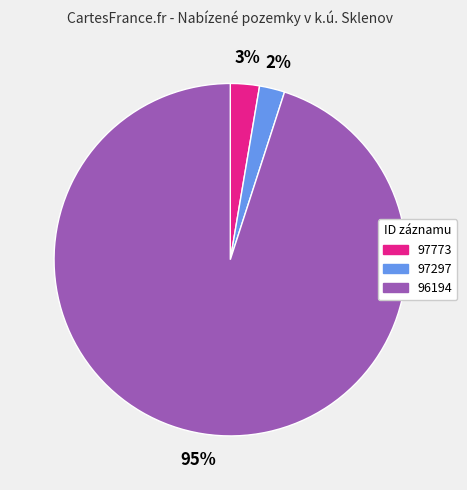

Does 96194 represent more than half of the total?

Yes